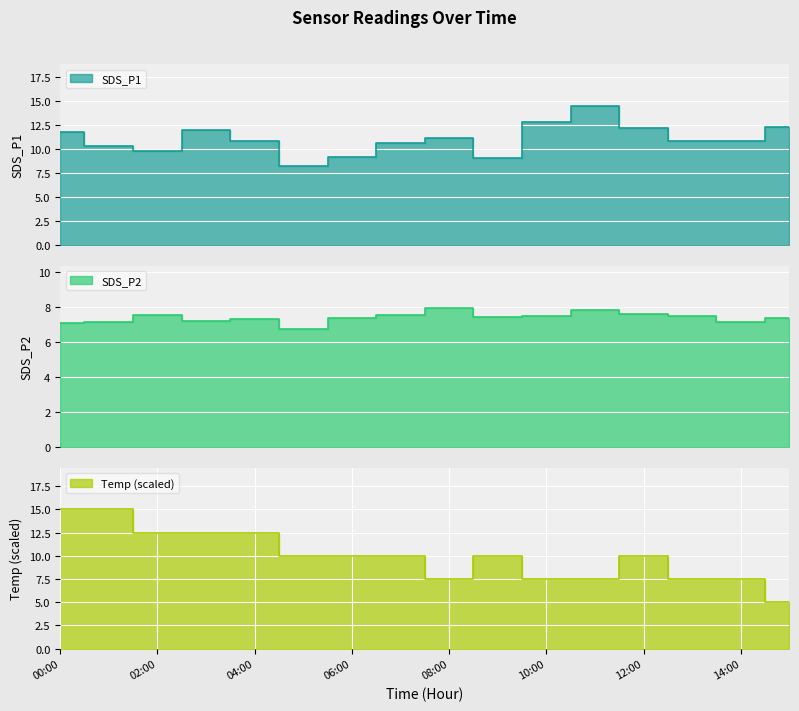

The SDS_P2 series shows 7.4 at 15:00. True or false?

True